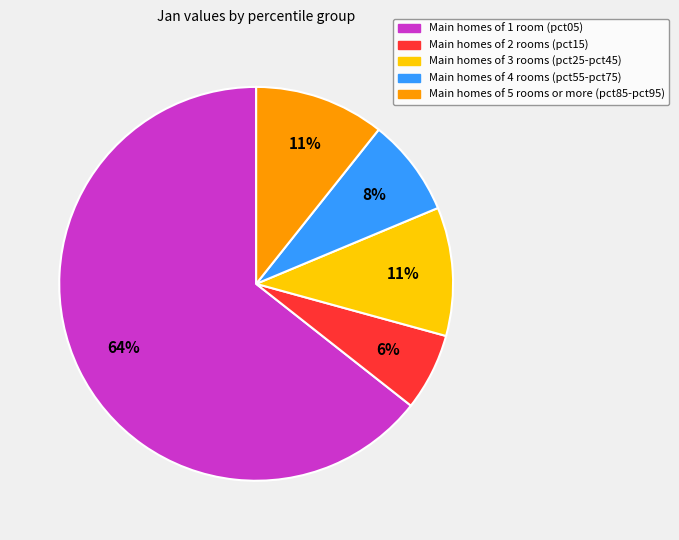

Does any single category account for the majority?

Yes